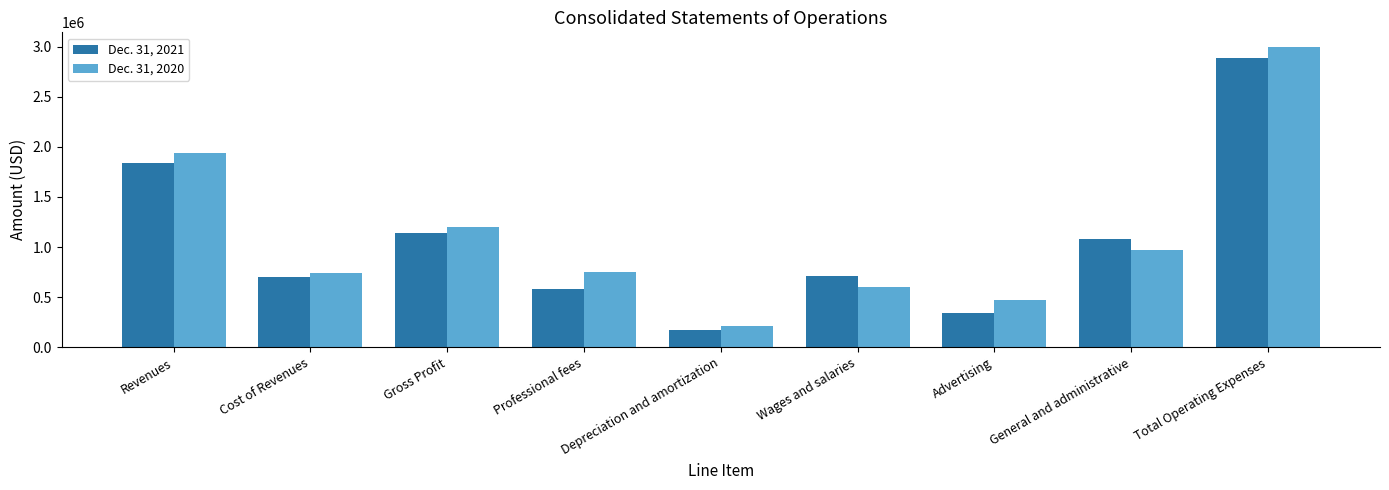

What is the label of the 5th bar from the left?

Depreciation and amortization